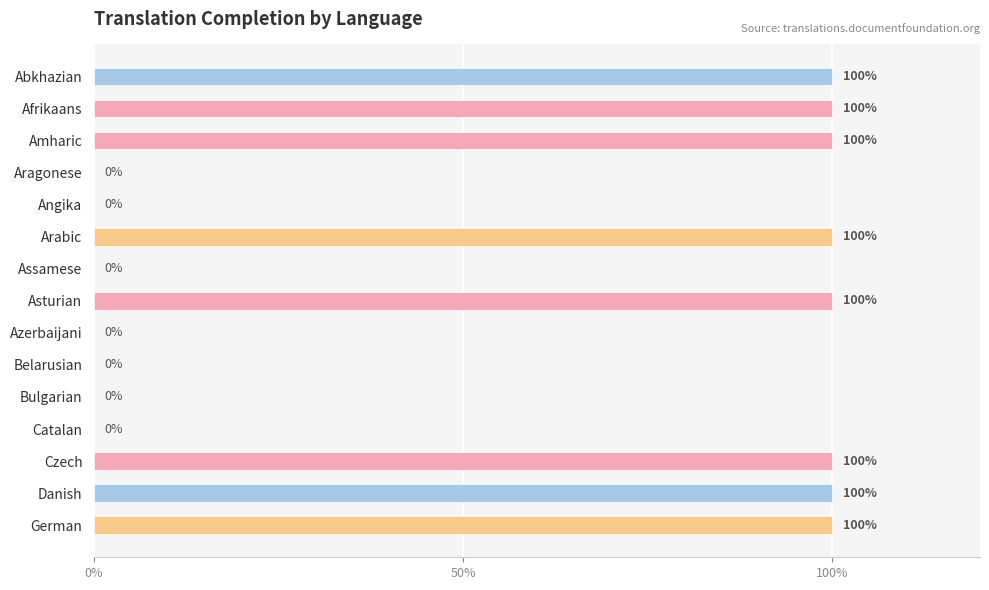

What is the approximate value at German?

100